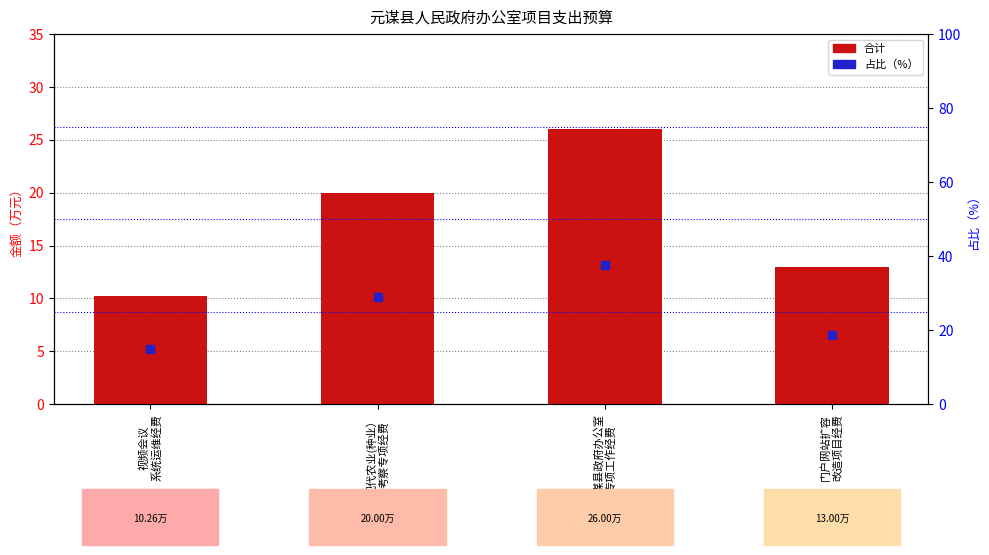

Is the value of 百分比 at 门户网站扩容
改造项目经费 greater than the value of 合计 at 元谋县政府办公室
专项工作经费?

No